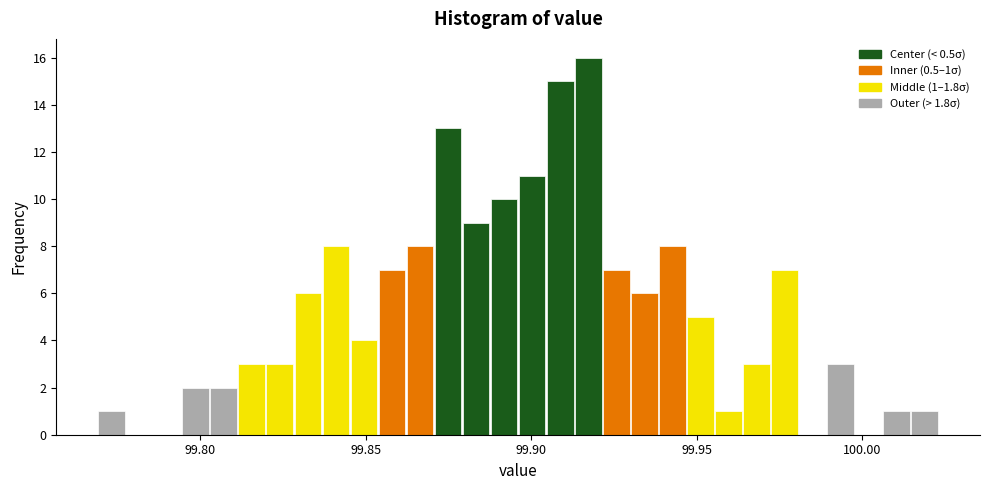

Around what value on the x-axis is the tallest bar? Give the approximate position of its centre, as read against the axis.

99.915